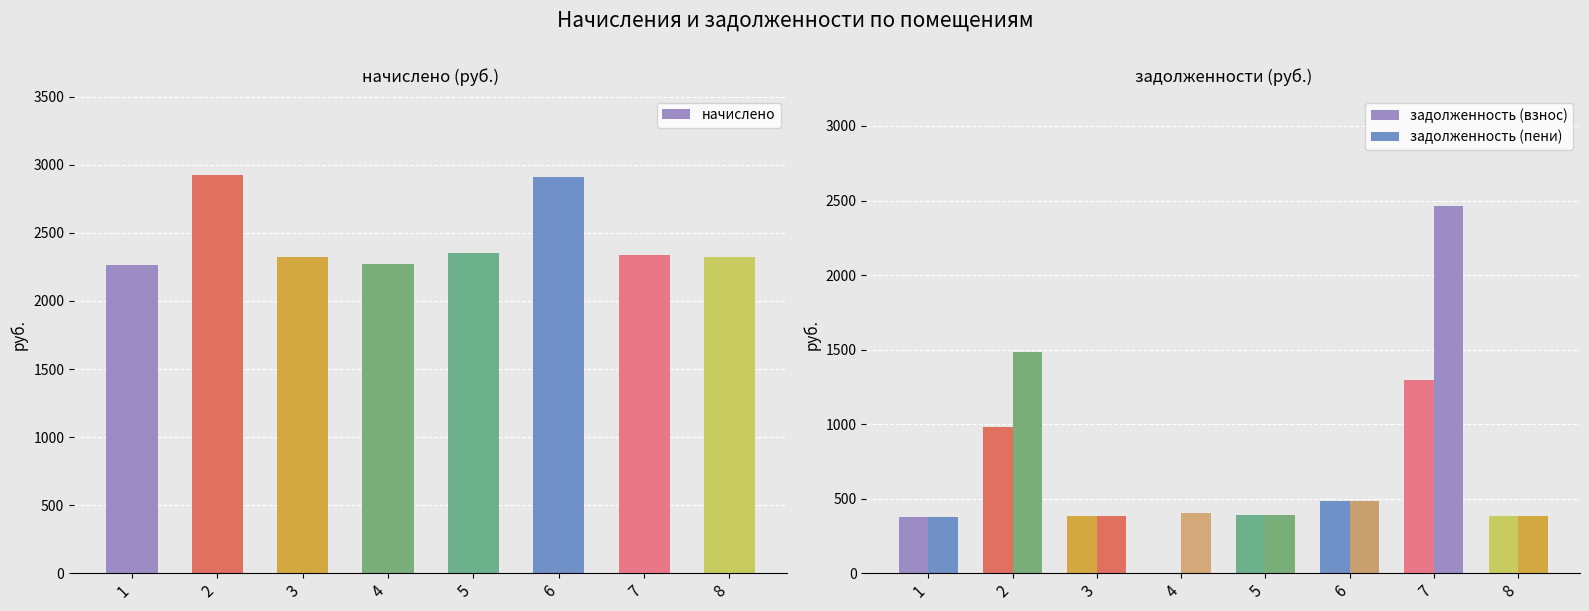

Reading left to right, list all the values displayed in this chart.

начислено: 2265.4	2924.1	2320.8	2271.5	2351.6	2911.8	2339.3	2320.8
задолженность (взнос): 377.6	978.4	386.8	0.0	391.9	485.3	1294.8	386.8
задолженность (пени): 377.6	1487.0	386.8	404.9	391.9	485.3	2464.5	386.8